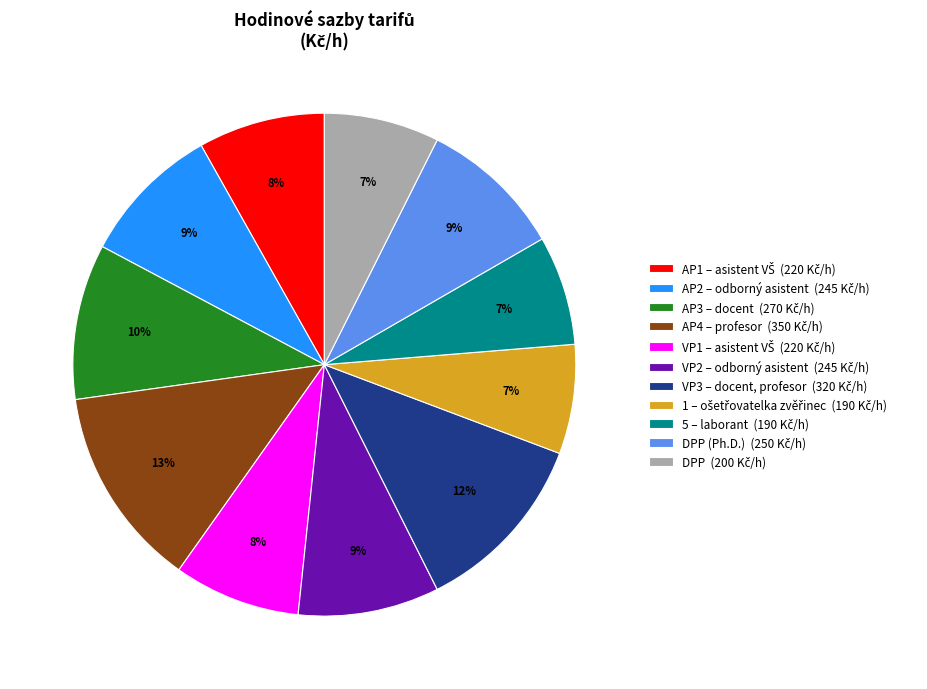

Does any single category account for the majority?

No